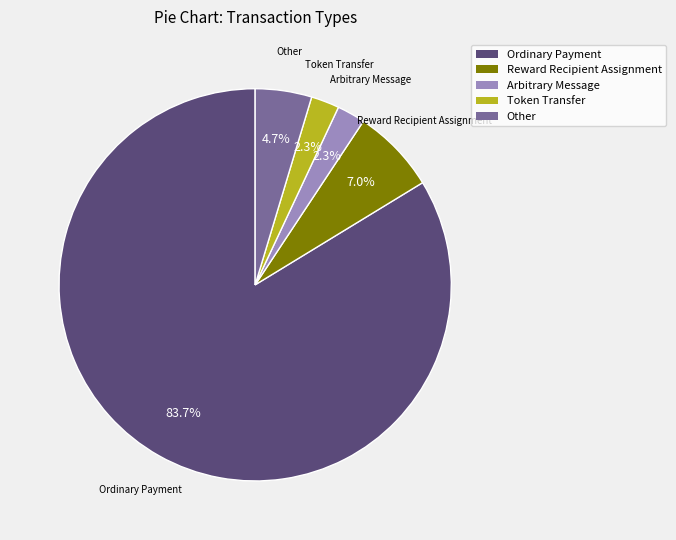

Which slice represents more than half of the pie?

Ordinary Payment